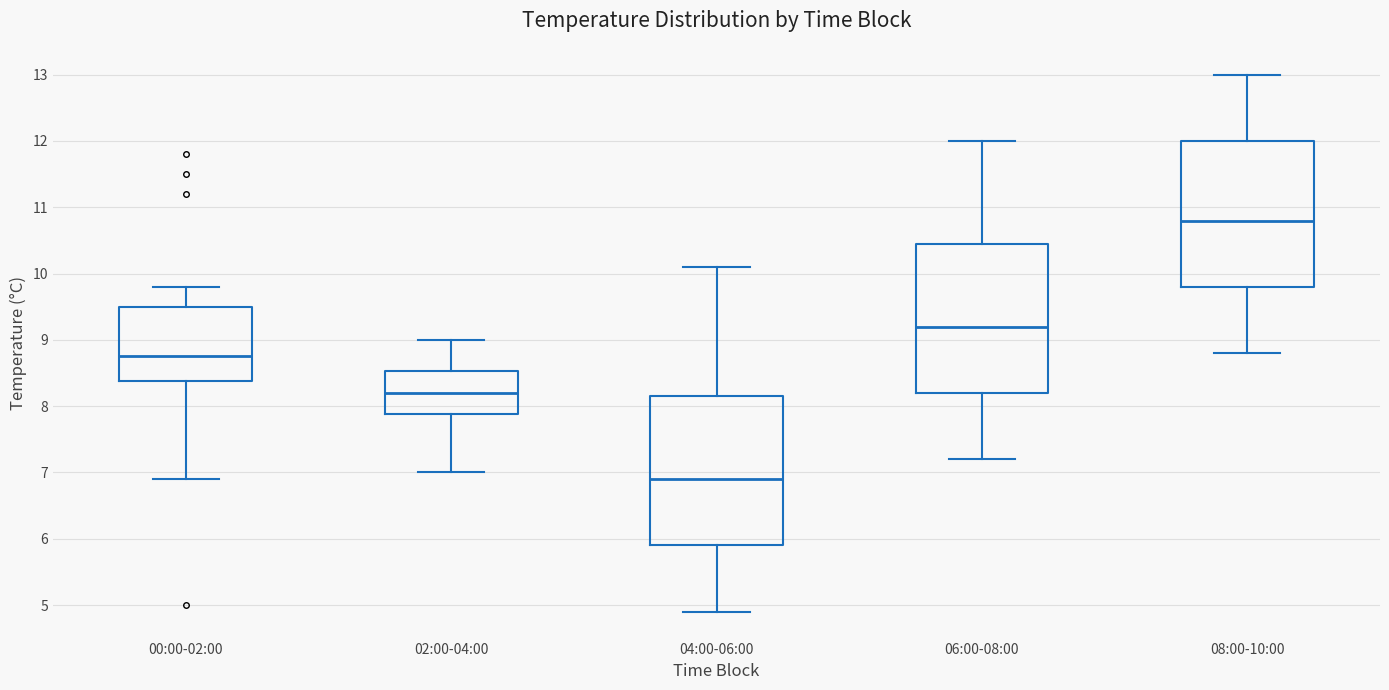

Reading left to right, read every box against the y-axis: the position of its median line, the range the box covers, and the ends of its whiskers. The values are not printed on the chart, so give them approximately, as read against the axis.

00:00-02:00: median 8.8, box 8.4 to 9.5, whiskers 6.9 to 9.8
02:00-04:00: median 8.2, box 7.9 to 8.5, whiskers 7.0 to 9.0
04:00-06:00: median 6.9, box 5.9 to 8.2, whiskers 4.9 to 10.1
06:00-08:00: median 9.2, box 8.2 to 10.5, whiskers 7.2 to 12.0
08:00-10:00: median 10.8, box 9.8 to 12.0, whiskers 8.8 to 13.0